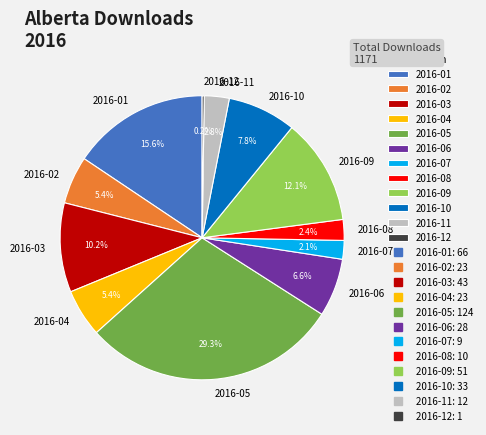

To the nearest percent, what percentage of the pie is 2016-03?

10%